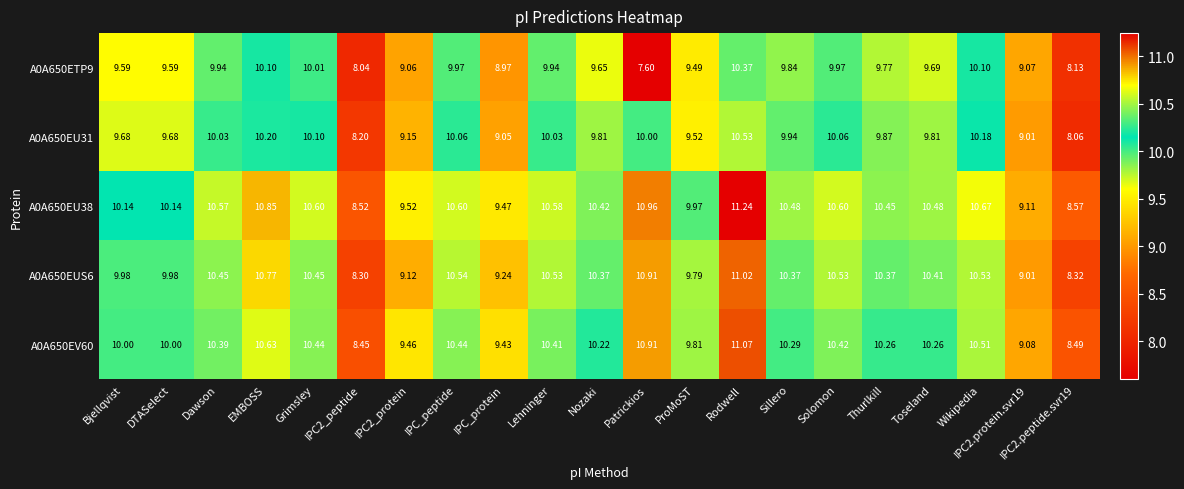

At which category is the sum across all series the highest?

Rodwell